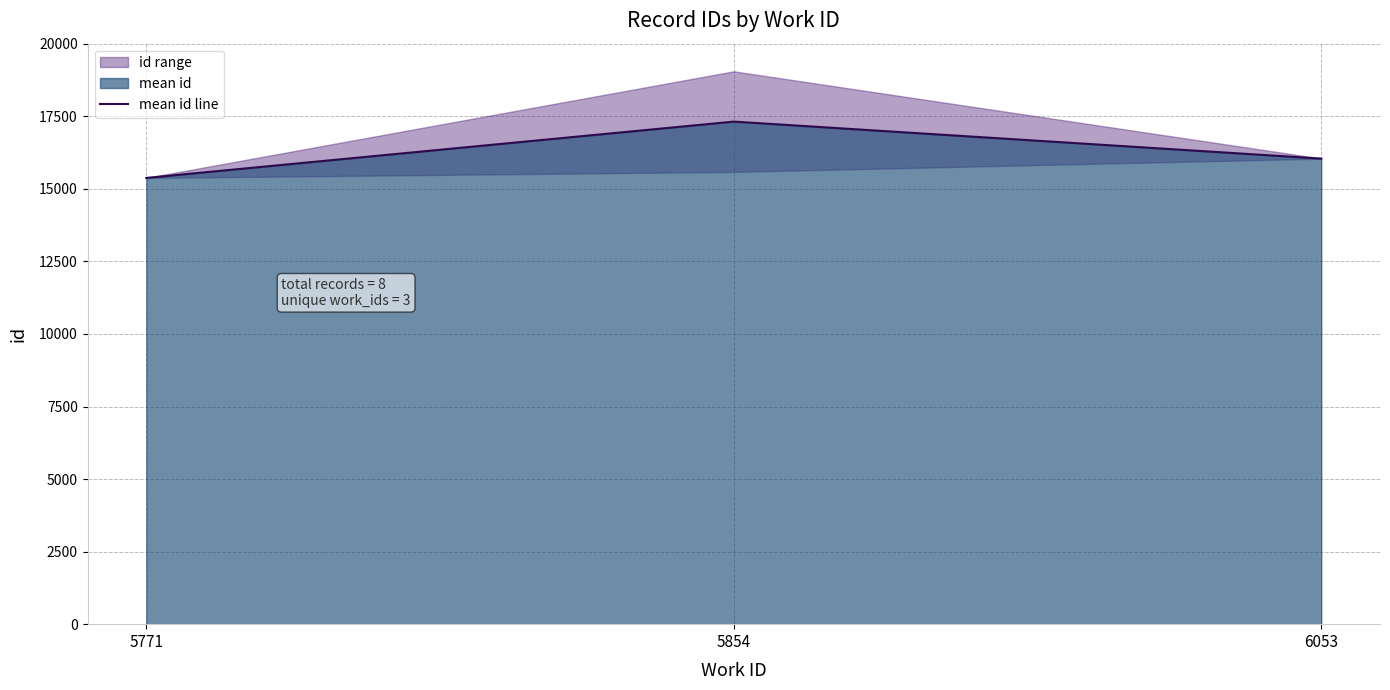

True or false: the data shows 21060 at 6053.

False